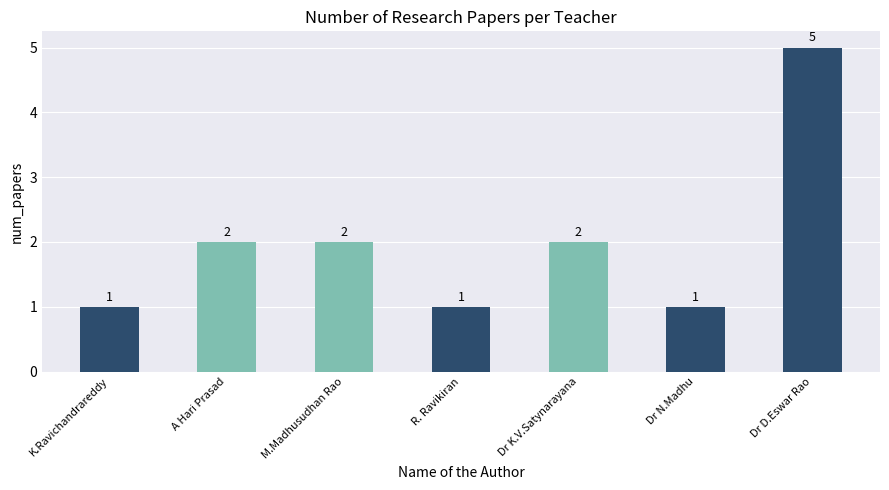

Are the bars grouped side by side (vs. stacked)?

No